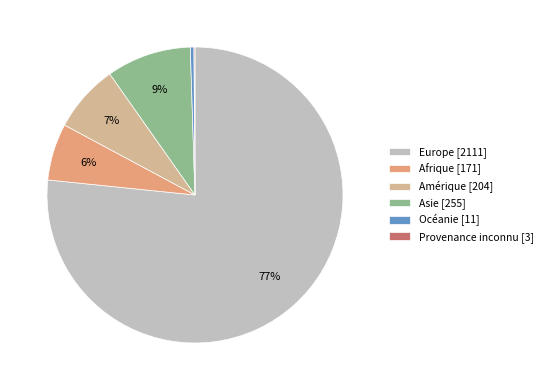

To the nearest percent, what is the average slice percentage?

17%